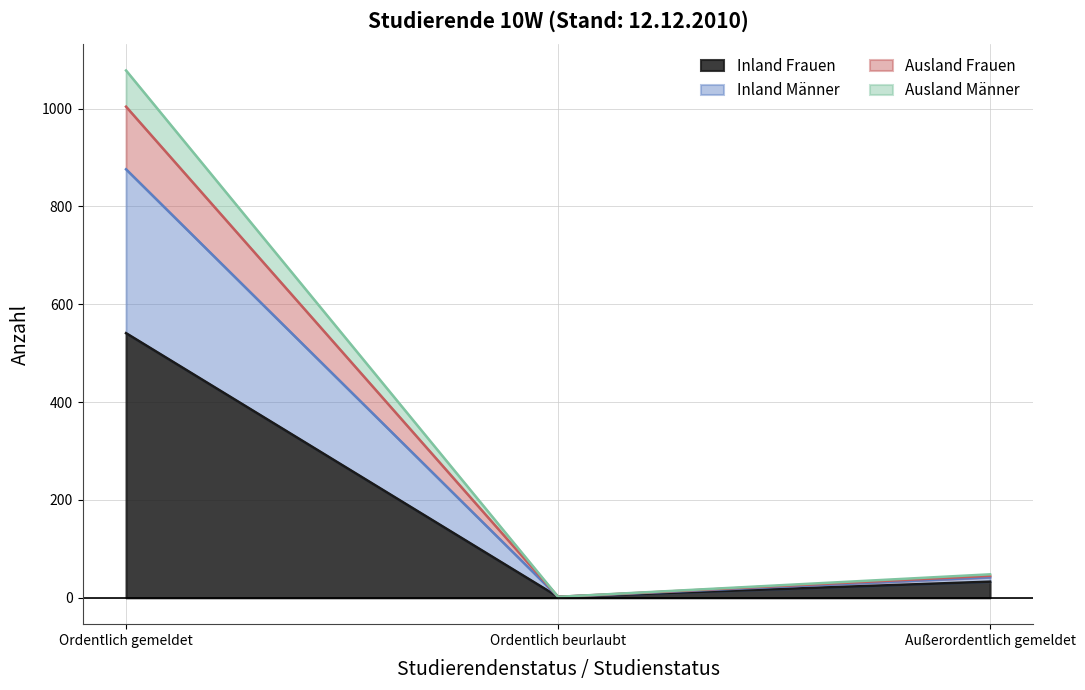

Which category has the lowest value in the Ausland Männer series?

Ordentlich beurlaubt